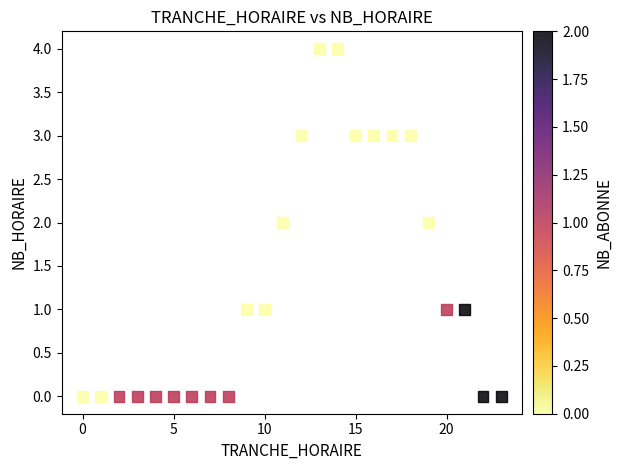

What is the range of X values (max minus min)?

23